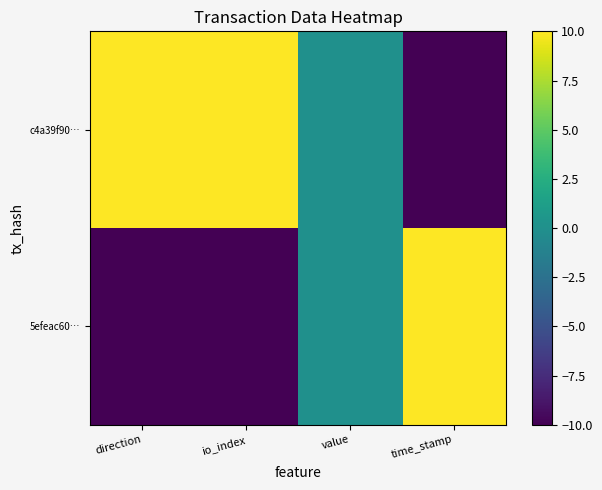

How many categories are shown in the chart?

4